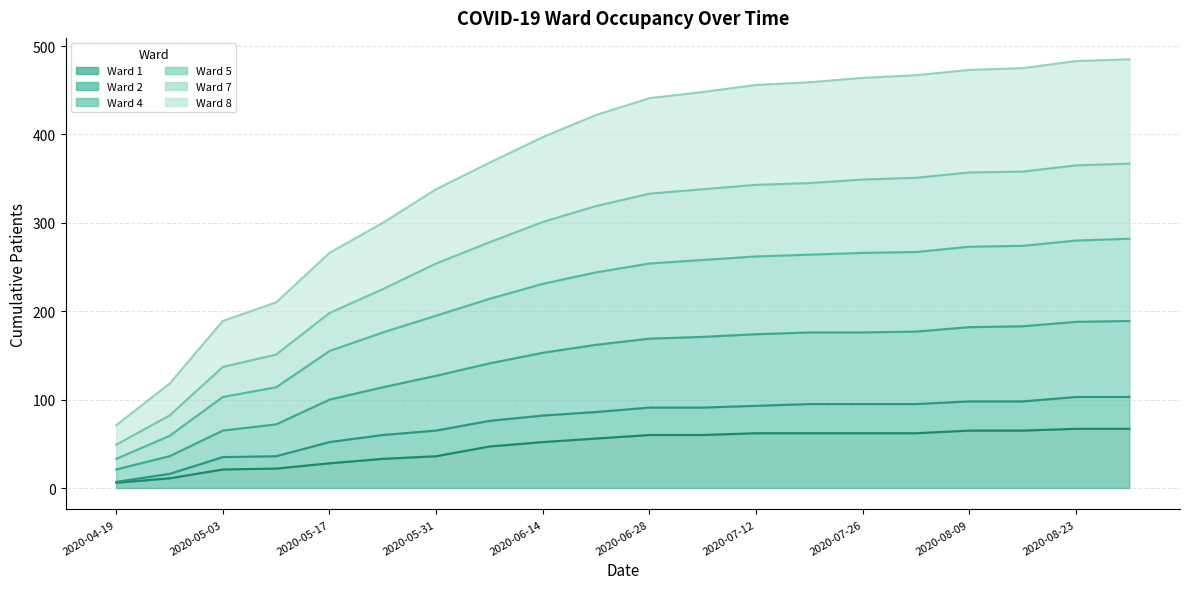

True or false: Ward 8 and Ward 7 cross at least once.

False